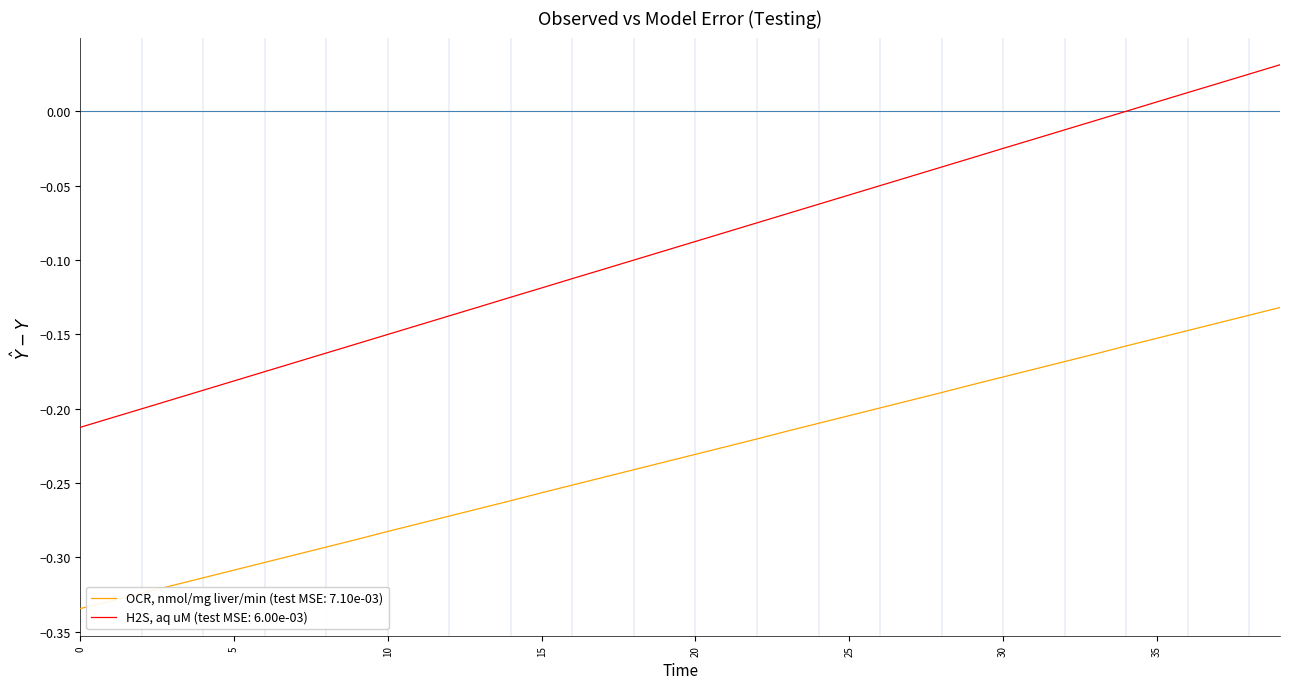

Which series has the largest range (max minus min)?

H2S, aq uM (test MSE: 6.00e-03)